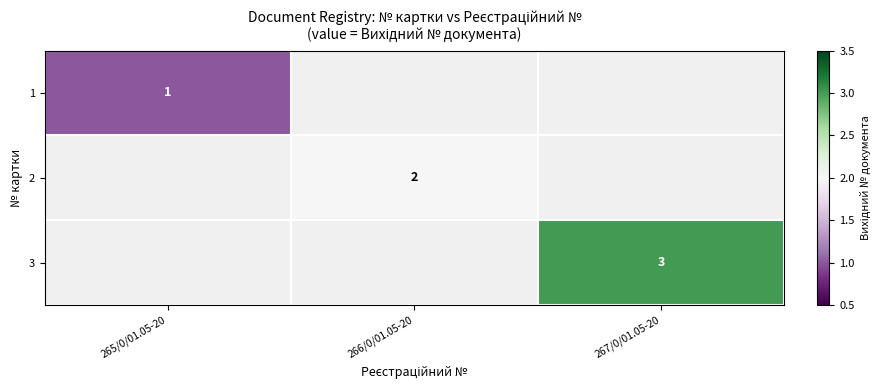

The value of 3 at 267/0/01.05-20 is 3. True or false?

True